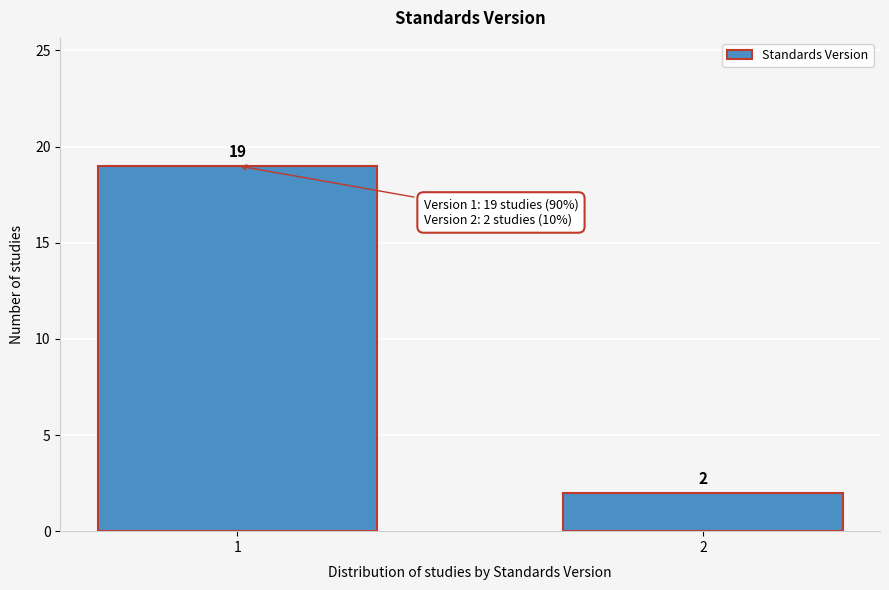

Reading right to left, transcribe all the data shown in this chart.

2=2	1=19